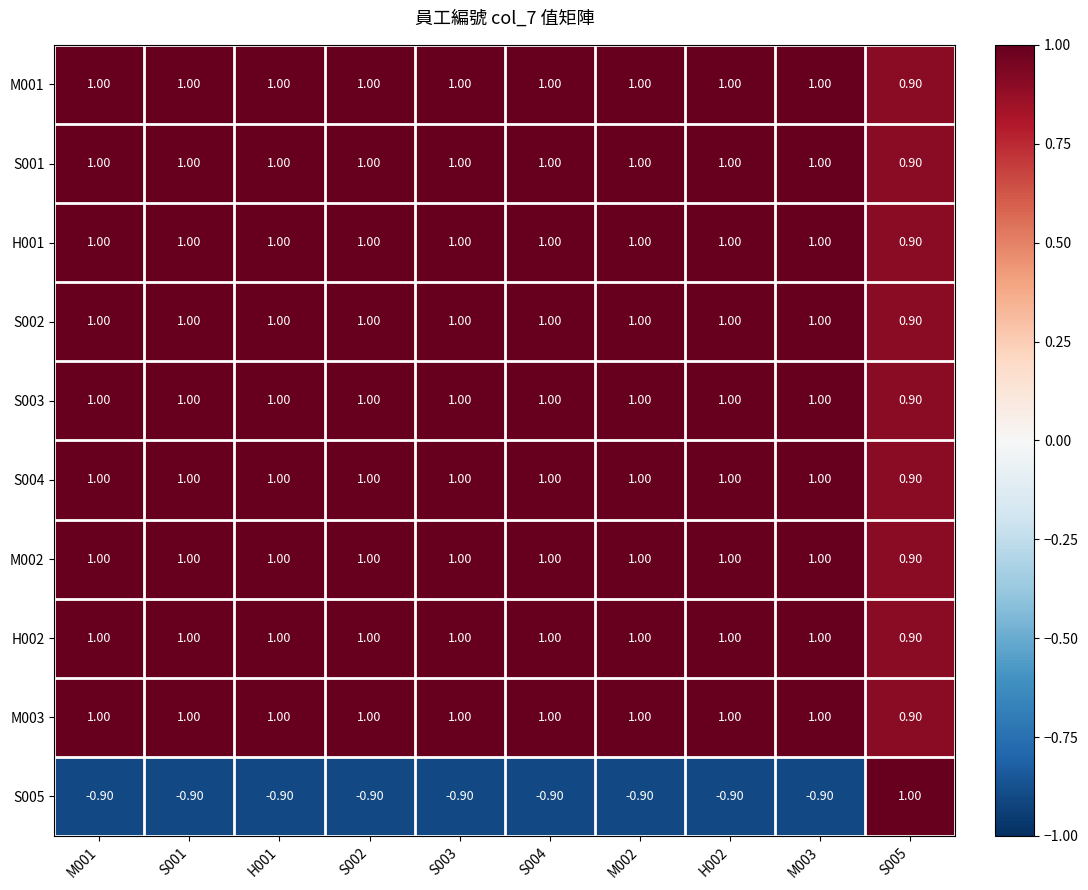

Is the value of S005 at H001 greater than the value of S004 at S005?

No